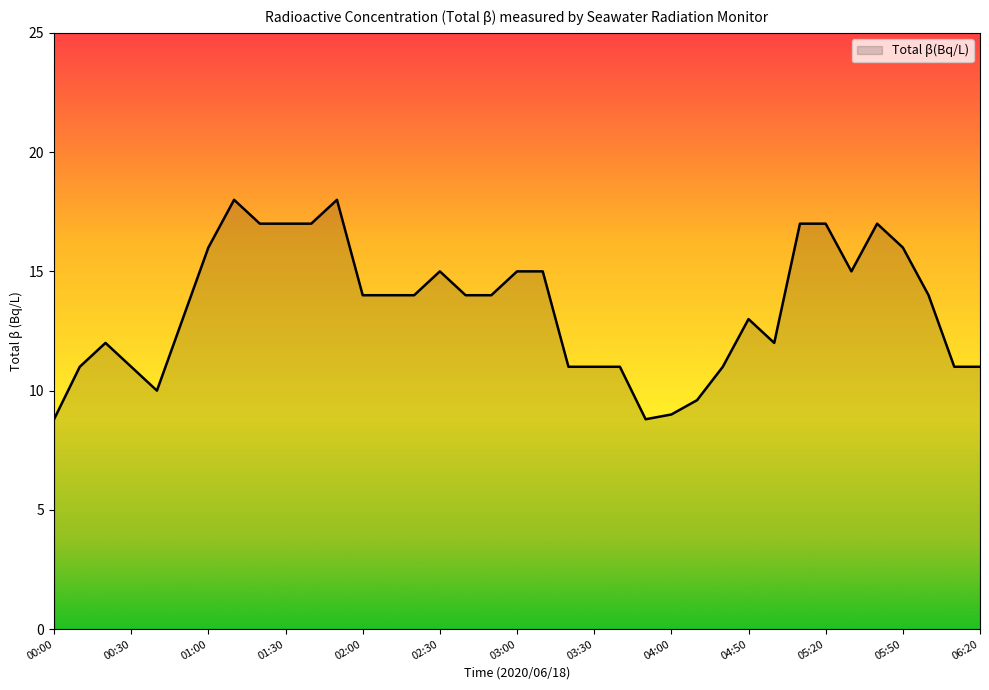

What is the minimum value shown in the chart?

8.8